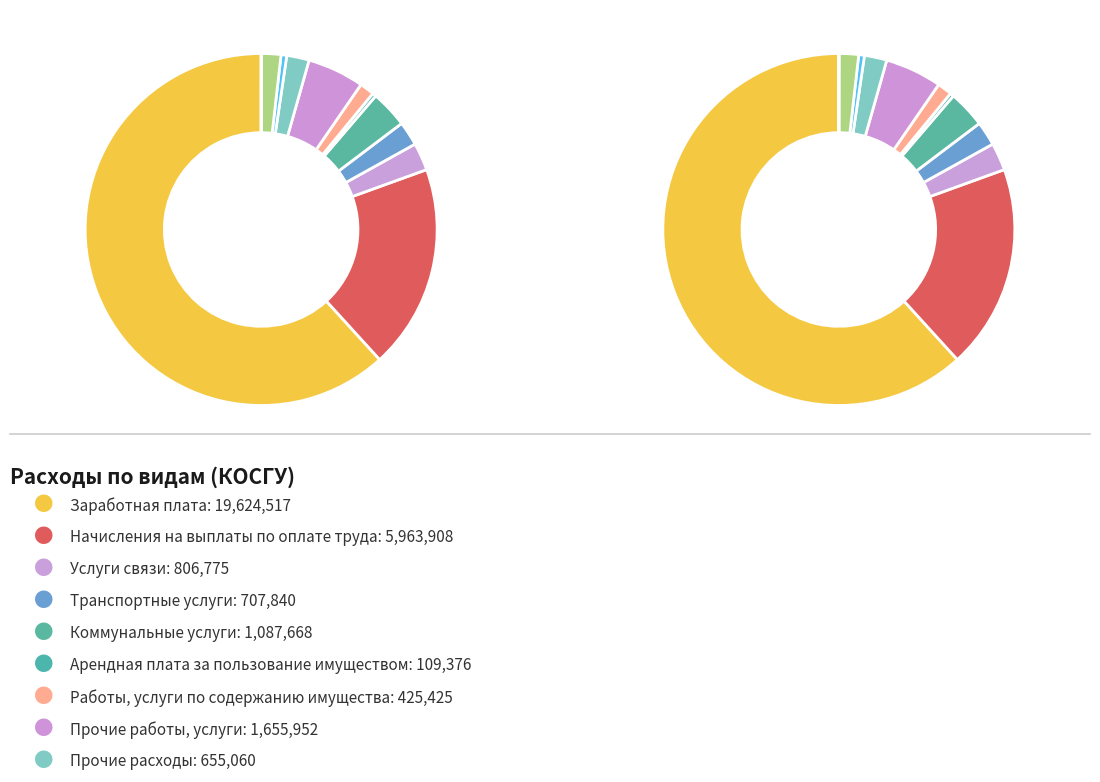

To the nearest percent, what is the average slice percentage?

8%